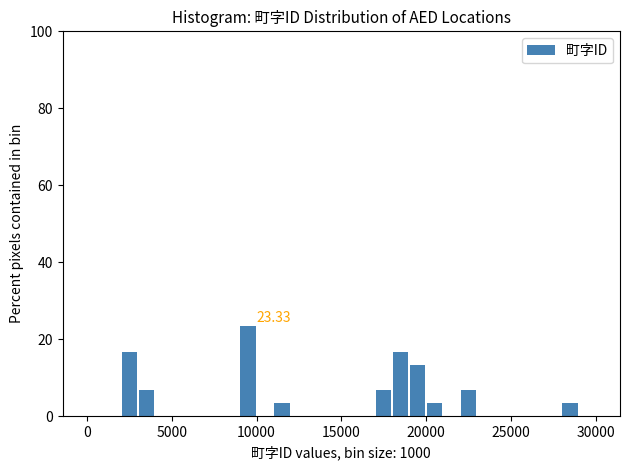

Around what value on the x-axis is the tallest bar? Give the approximate position of its centre, as read against the axis.

9500